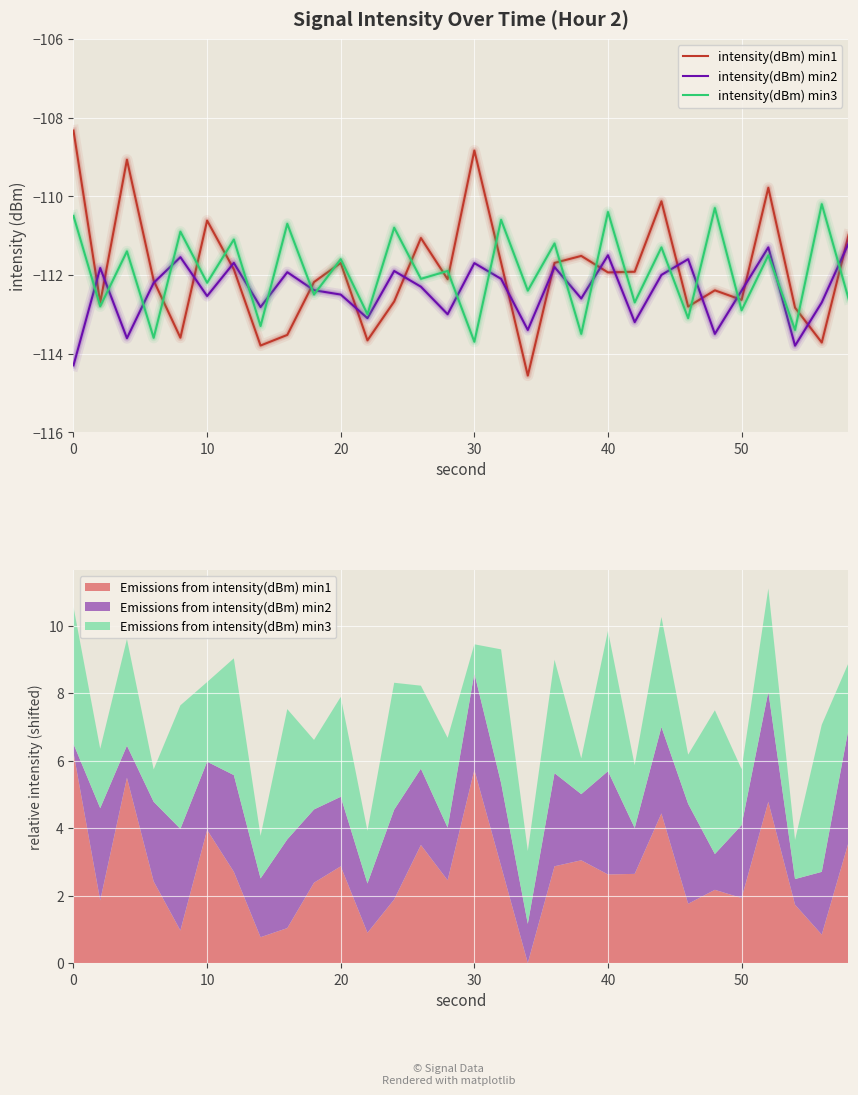

How many distinct data groups are displayed?

3